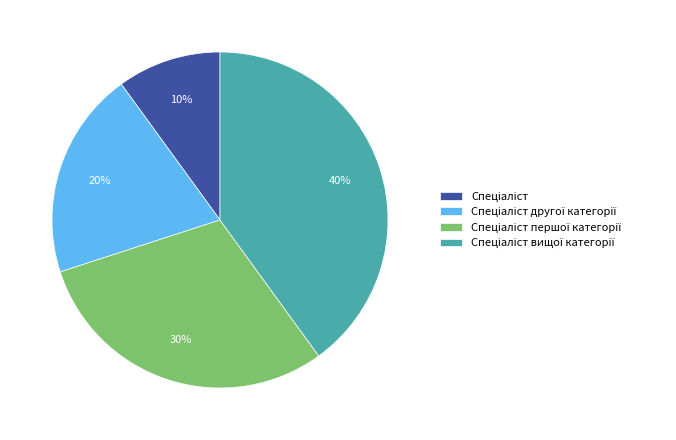

To the nearest percent, what is the difference between the largest and smallest slice percentages?

30%